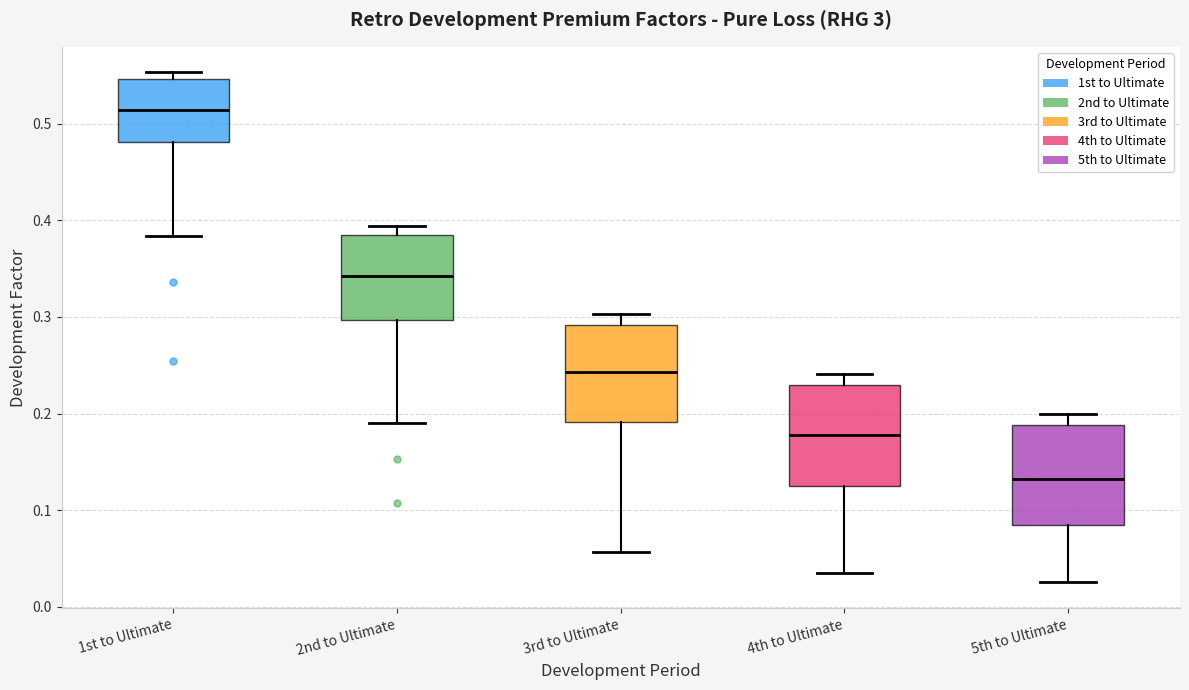

Reading left to right, transcribe this box plot: for each box, give where its median line is, the range the box spans, and where its two whiskers end, as read against the y-axis. The values are not printed on the chart, so give them approximately, as read against the axis.

1st to Ultimate: median 0.51, box 0.48 to 0.55, whiskers 0.38 to 0.55 (just above the box's upper edge)
2nd to Ultimate: median 0.34, box 0.30 to 0.38, whiskers 0.19 to 0.39
3rd to Ultimate: median 0.24, box 0.19 to 0.29, whiskers 0.06 to 0.30
4th to Ultimate: median 0.18, box 0.13 to 0.23, whiskers 0.04 to 0.24
5th to Ultimate: median 0.13, box 0.08 to 0.19, whiskers 0.03 to 0.20